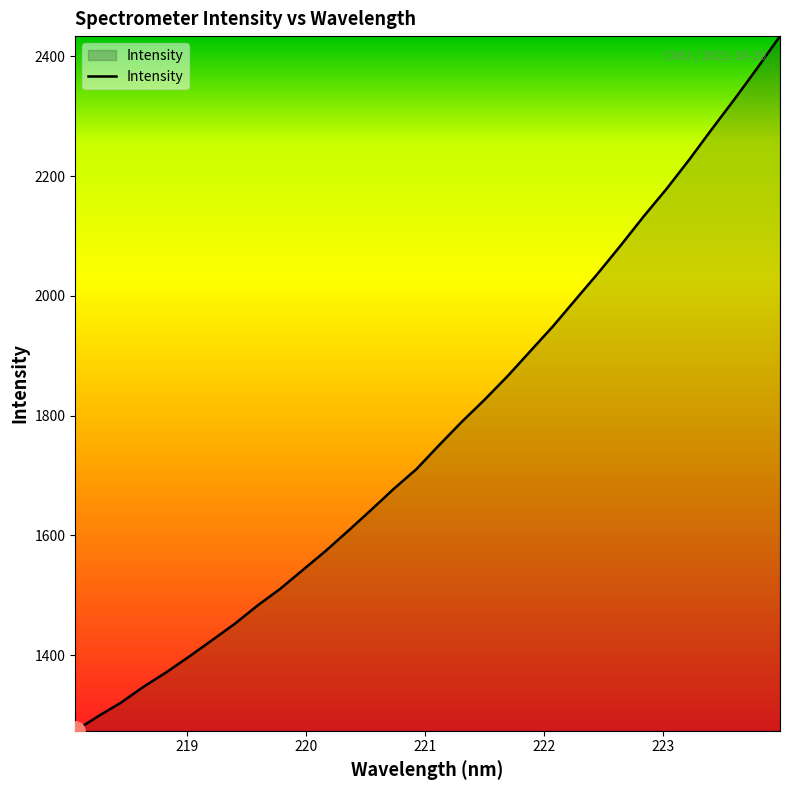

What is the difference between the maximum and minimum values?

1159.6